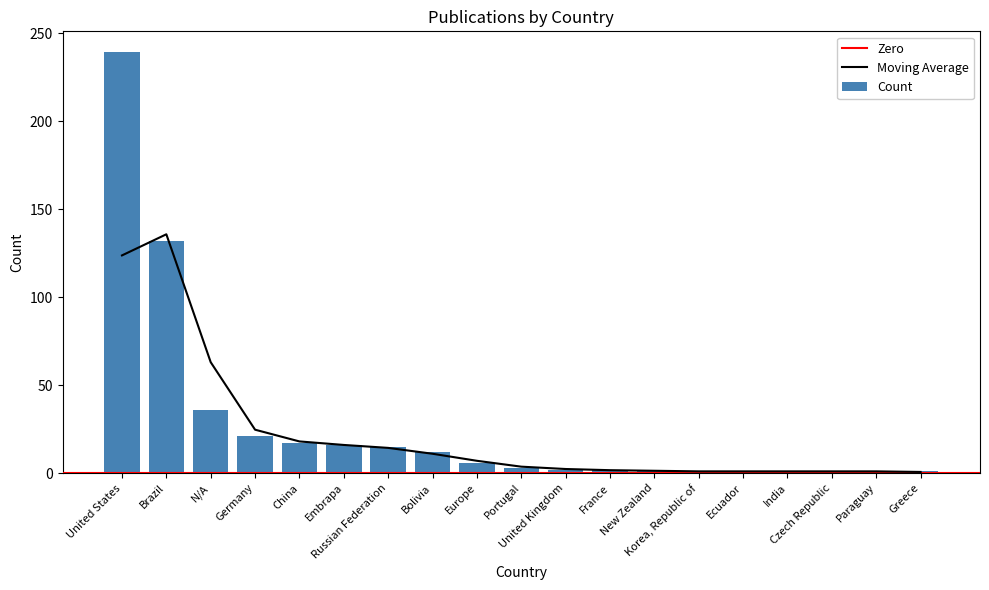

Are the bars horizontal?

No